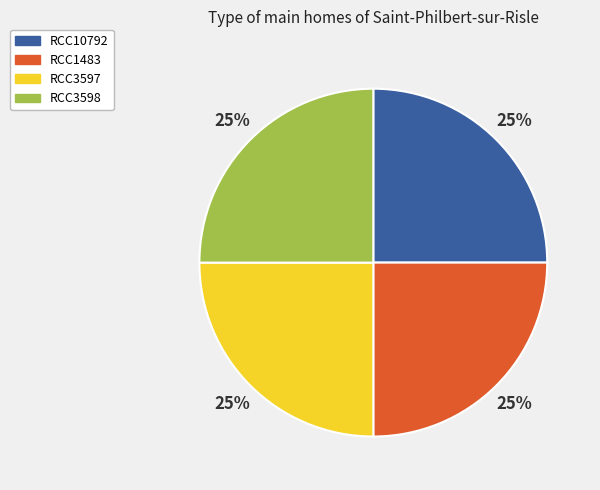

Does any single category account for the majority?

No